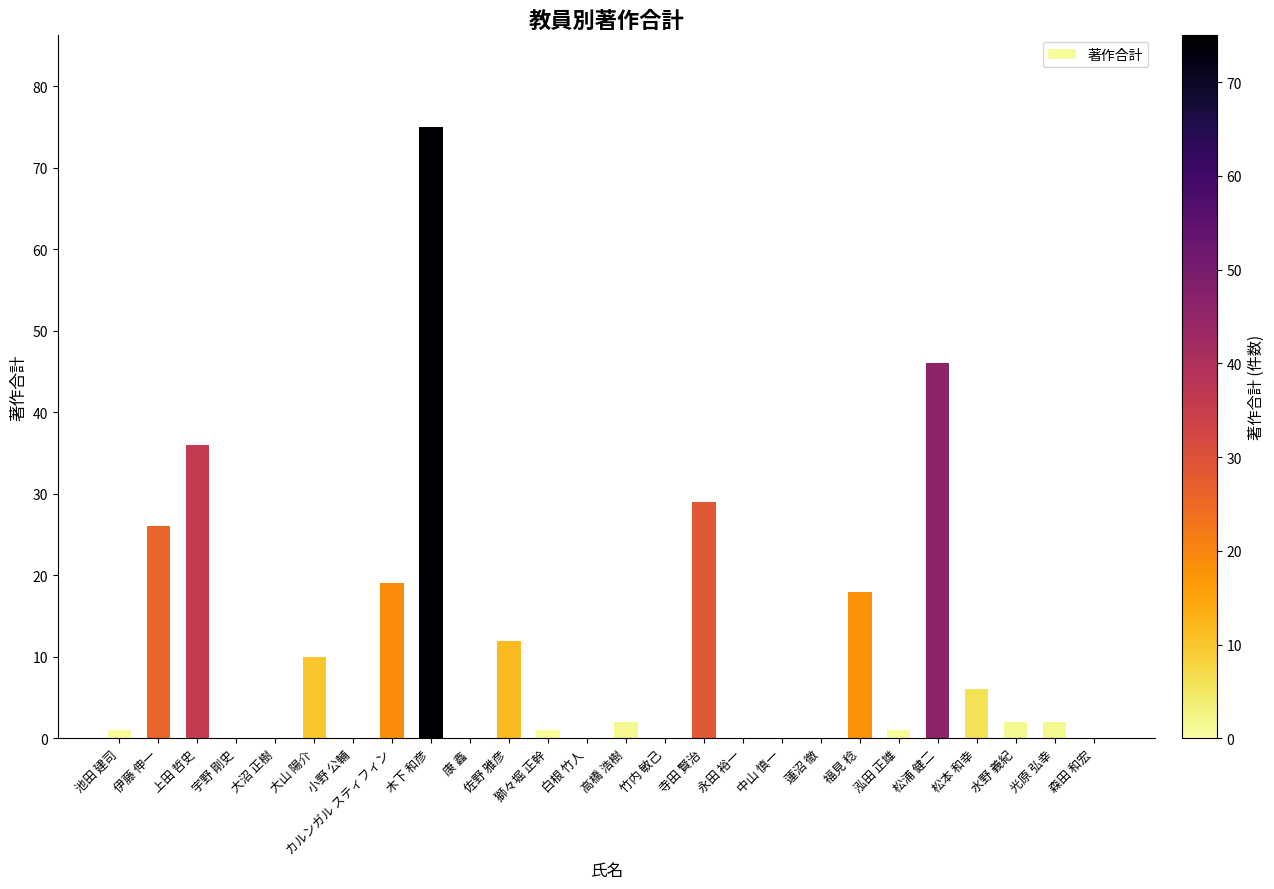

Which category has the highest value across all series?

木下 和彦